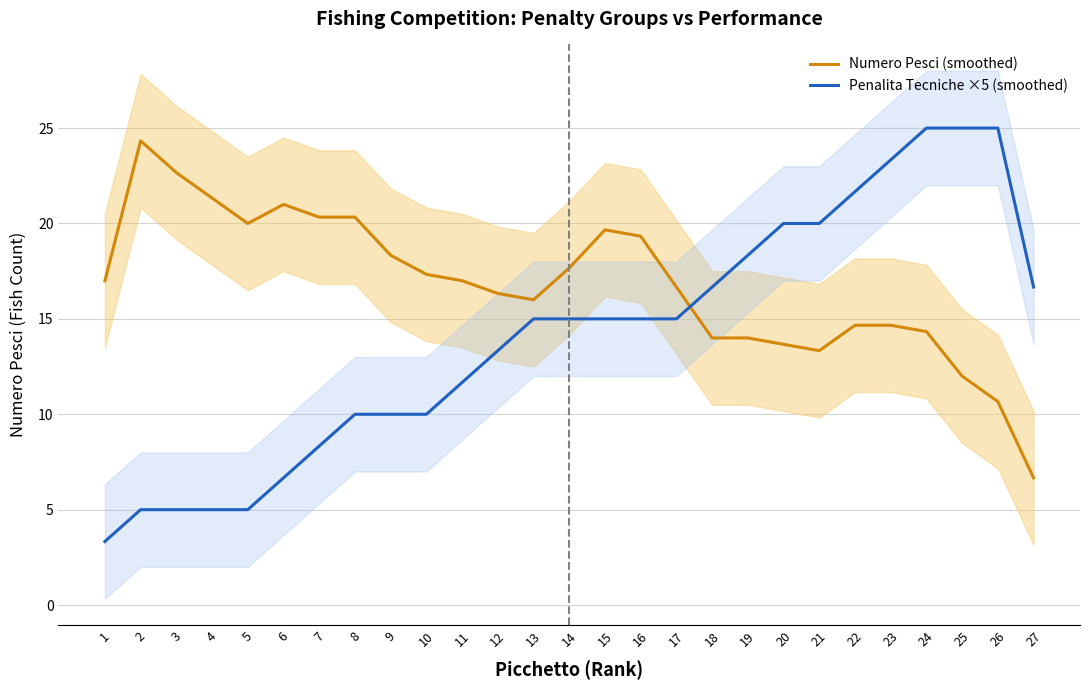

In Numero Pesci (smoothed), how many points are lower than both neighbors (excluding endpoints)?

3